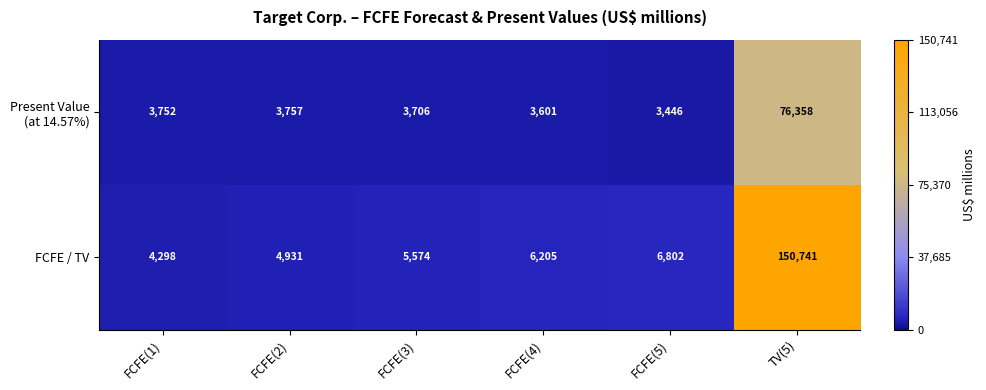

What is the difference between the highest and lowest values at FCFE(2)?

1174